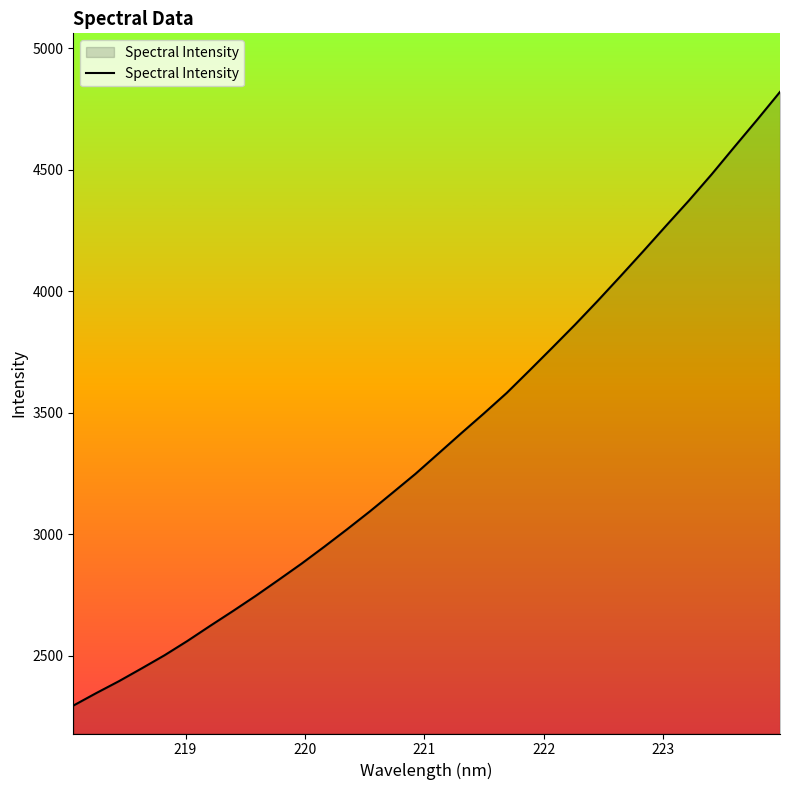

What is the difference between the maximum and second lowest values?

2474.1